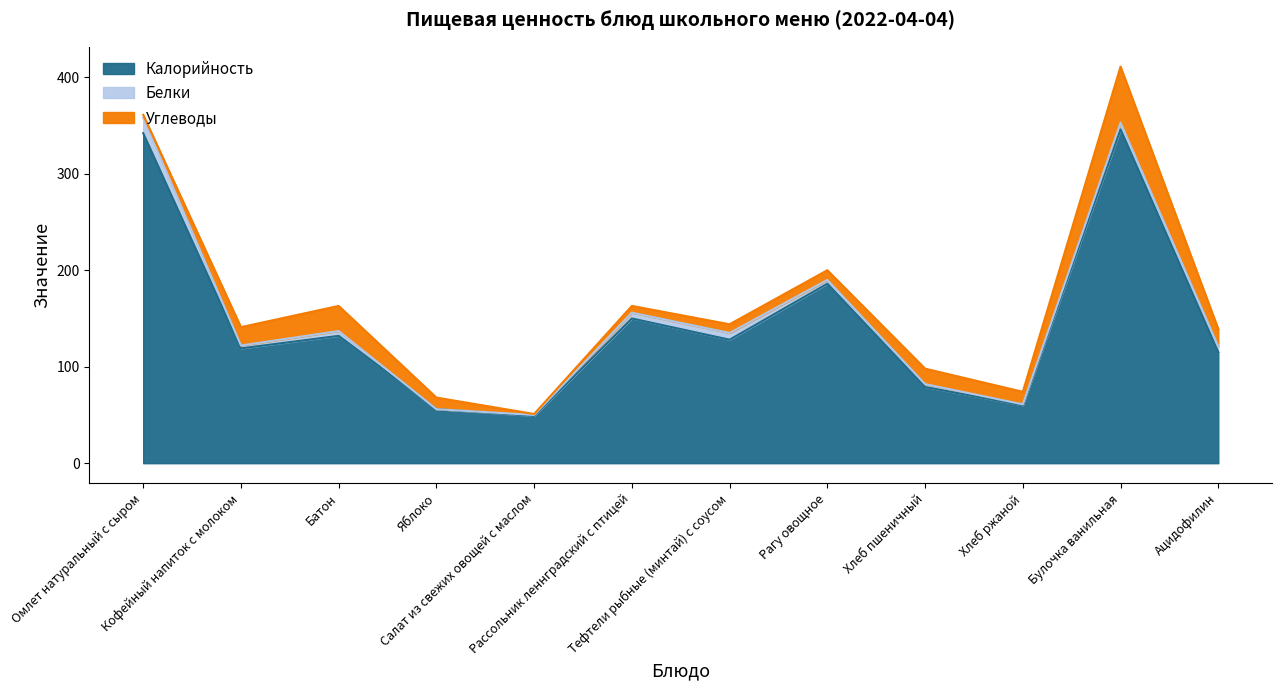

List the series in order of their peak value, highest first.

Калорийность, Углеводы, Белки